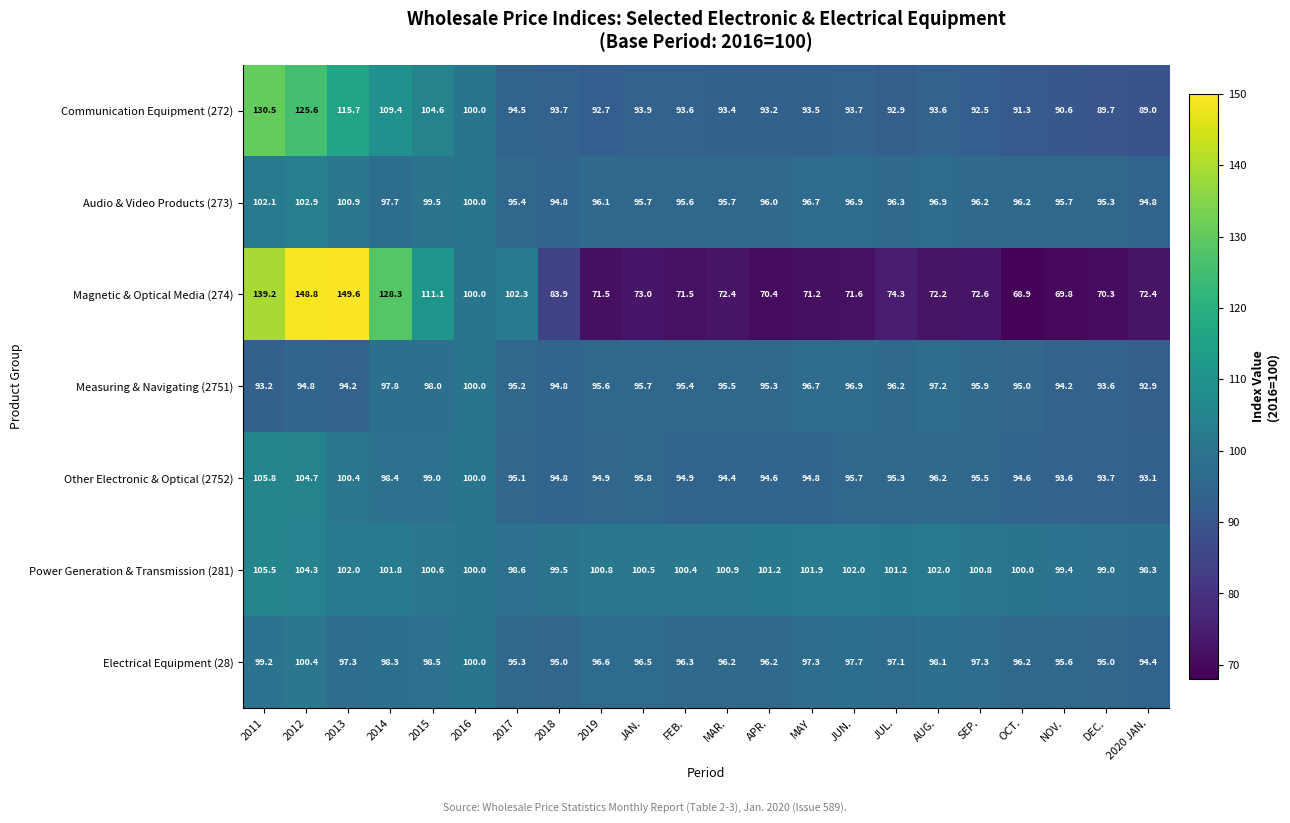

What is the minimum value for Magnetic & Optical Media (274)?

68.9